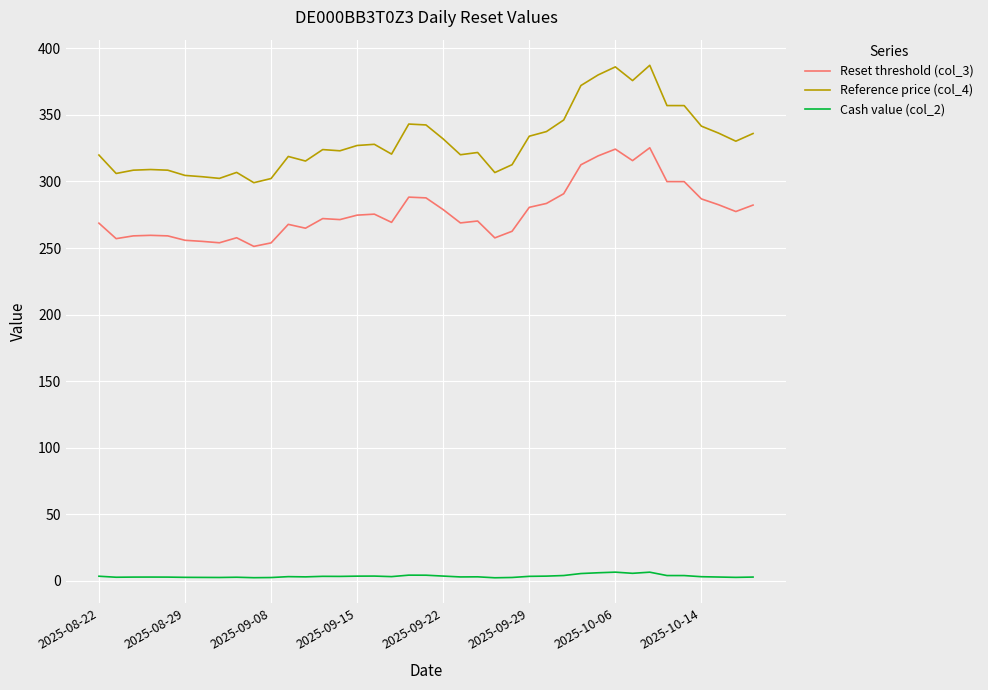

What is the difference between the maximum and minimum values in the Cash value (col_2) series?

4.2